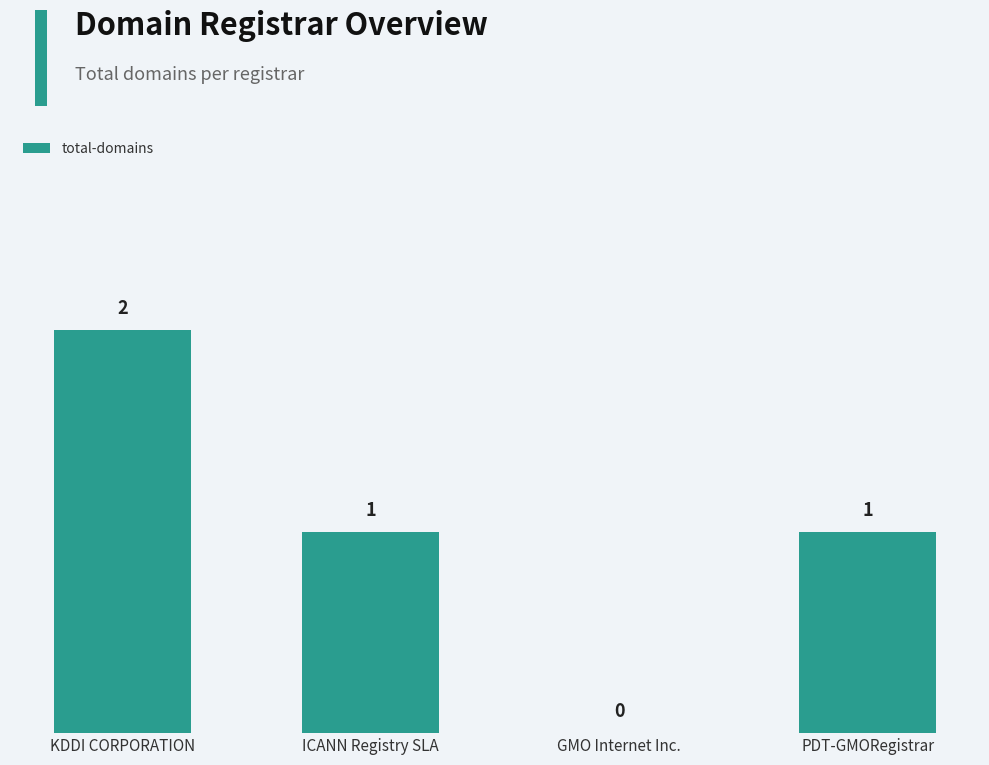

Which has a higher value, ICANN Registry SLA or GMO Internet Inc.?

ICANN Registry SLA